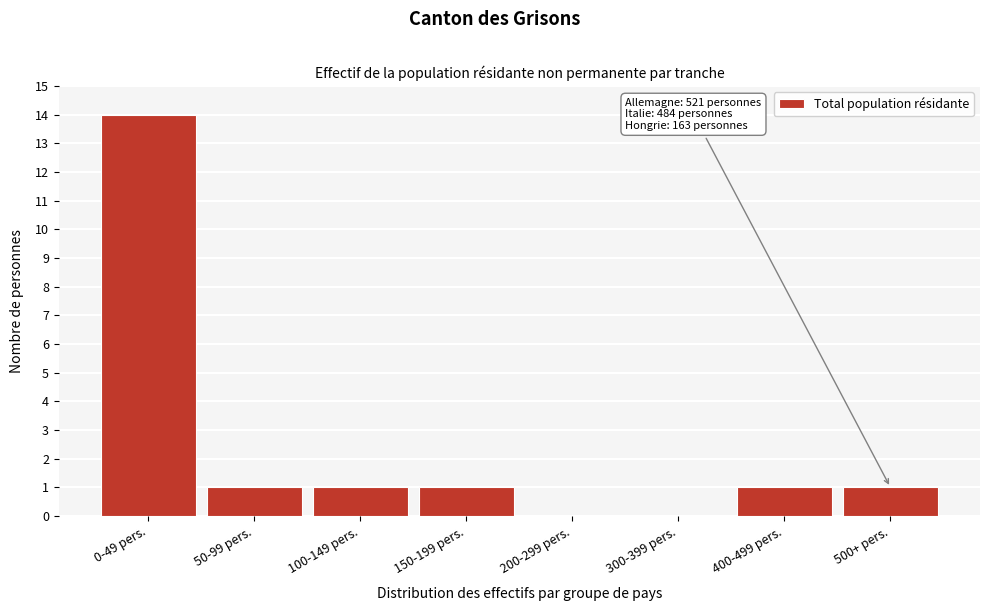

Reading left to right, extract all data points from this chart.

0-49 pers.=14	50-99 pers.=1	100-149 pers.=1	150-199 pers.=1	200-299 pers.=0	300-399 pers.=0	400-499 pers.=1	500+ pers.=1